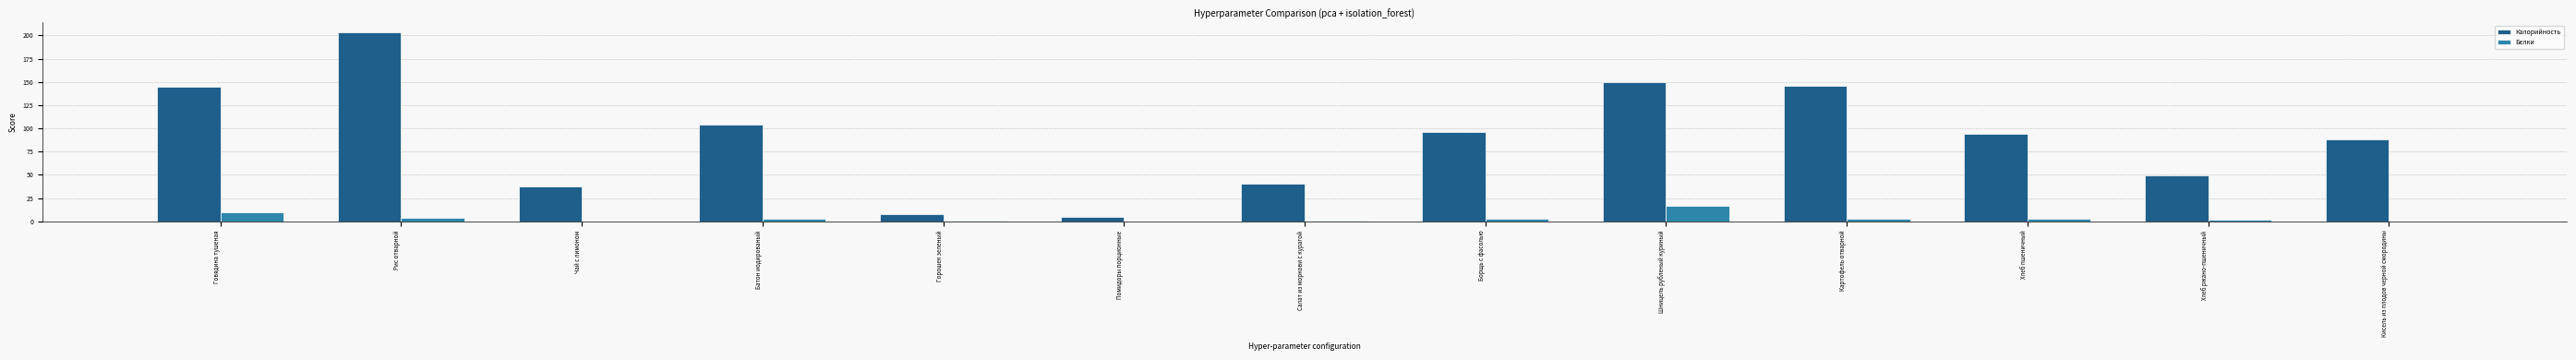

What value does the Белки series have at Шницель рубленый куриный?

16.2